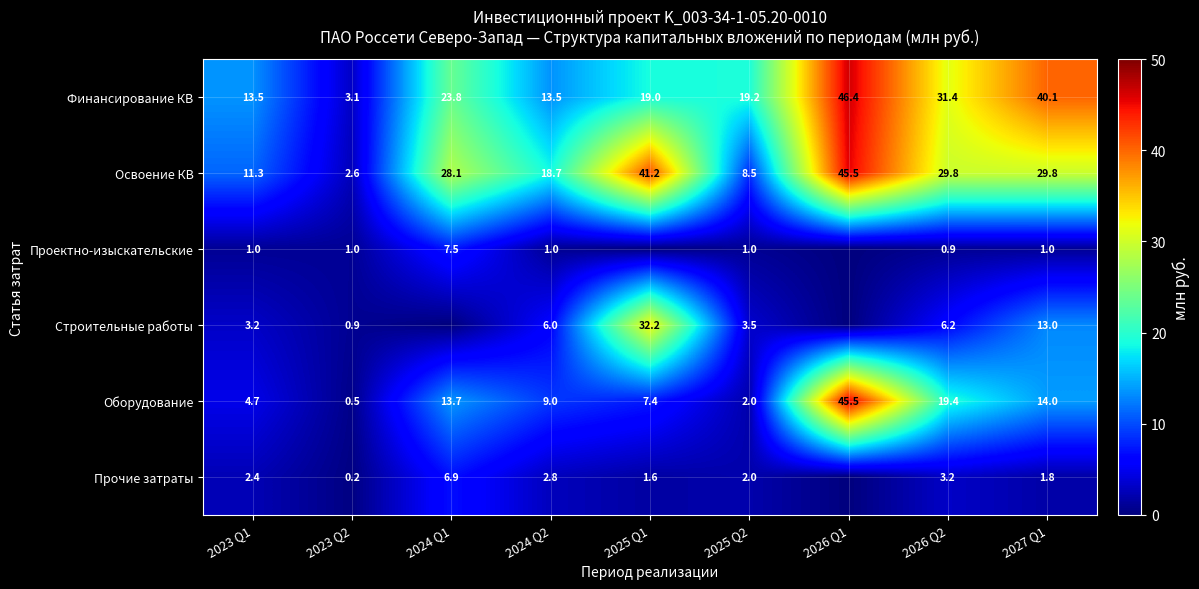

How many categories are shown in the chart?

9